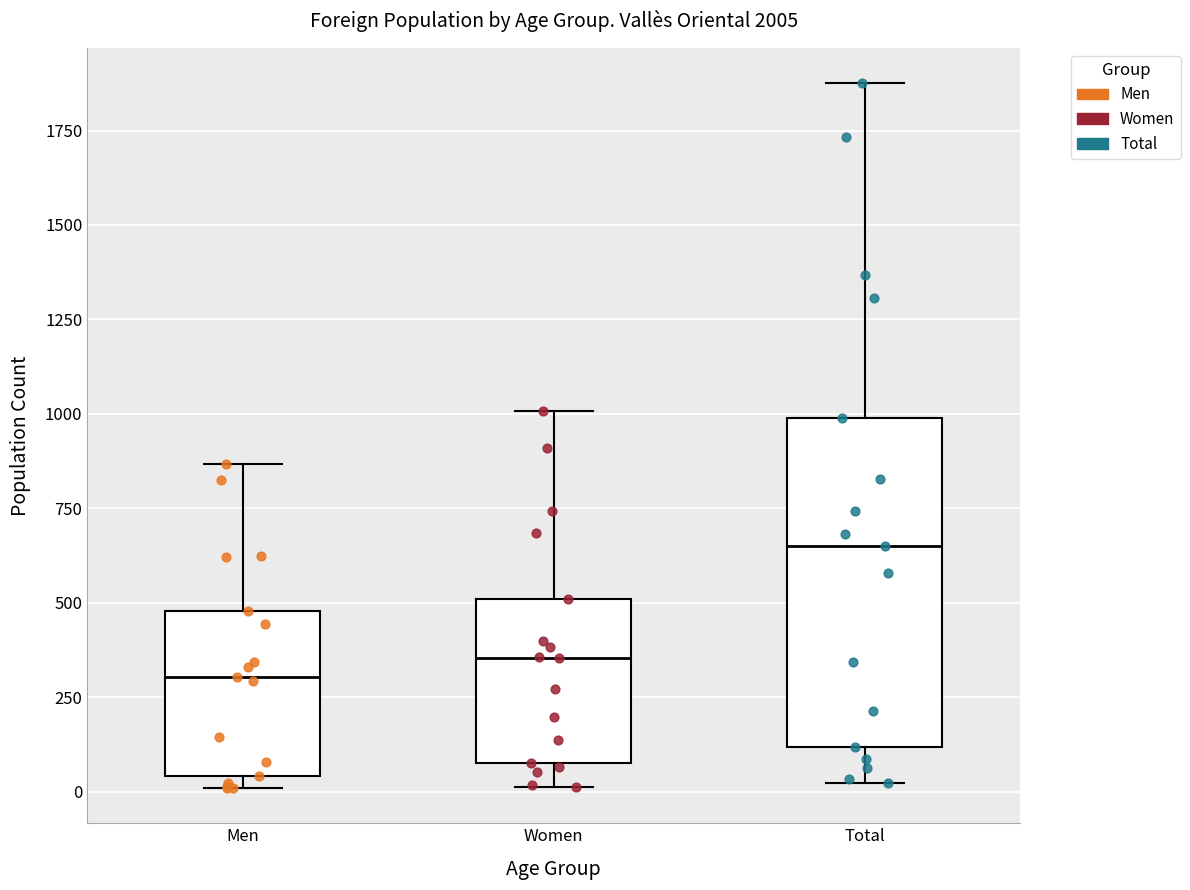

Reading left to right, transcribe this box plot: for each box, give where its median line is, the range the box spans, and where its two whiskers end, as read against the y-axis. The values are not printed on the chart, so give them approximately, as read against the axis.

Men: median 300, box 50 to 500, whiskers 0 to 850
Women: median 350, box 100 to 500, whiskers 0 to 1000
Total: median 650, box 100 to 1000, whiskers 0 to 1900